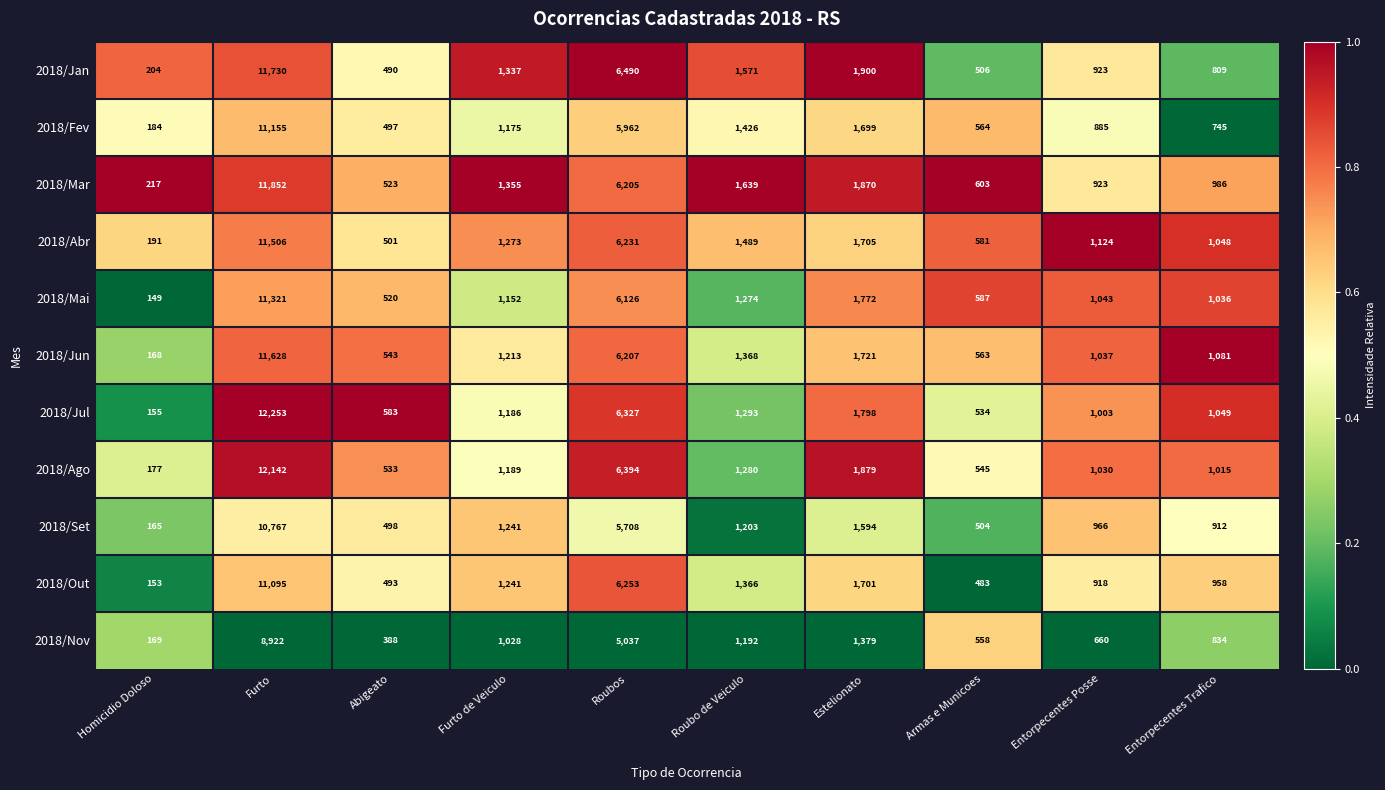

Which category has the highest value across all series?

Furto